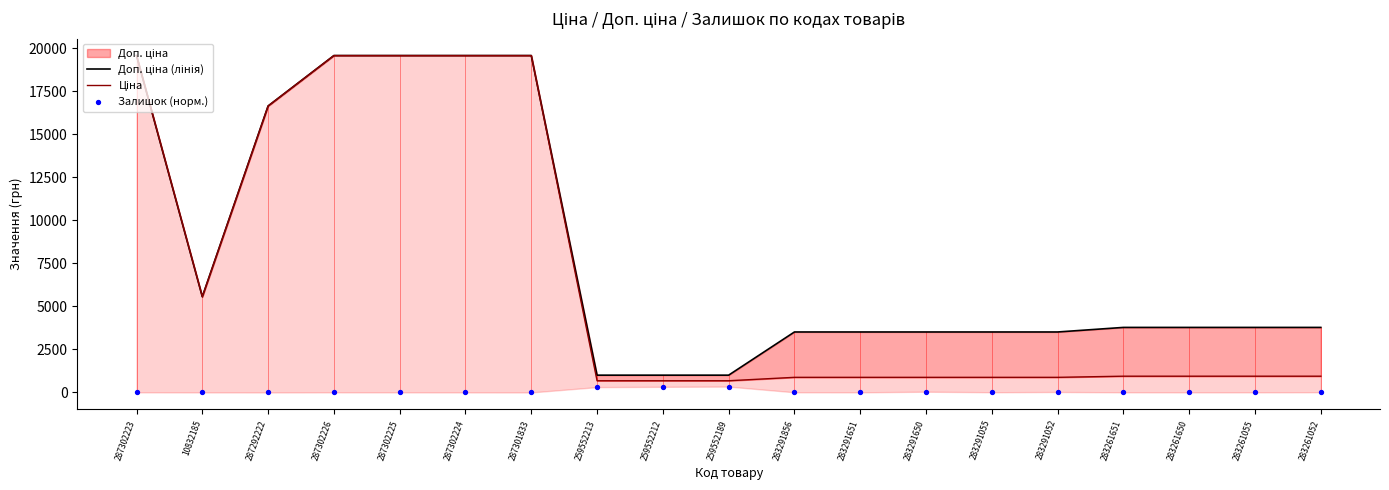

Which series has the largest Y range (max minus min)?

Ціна